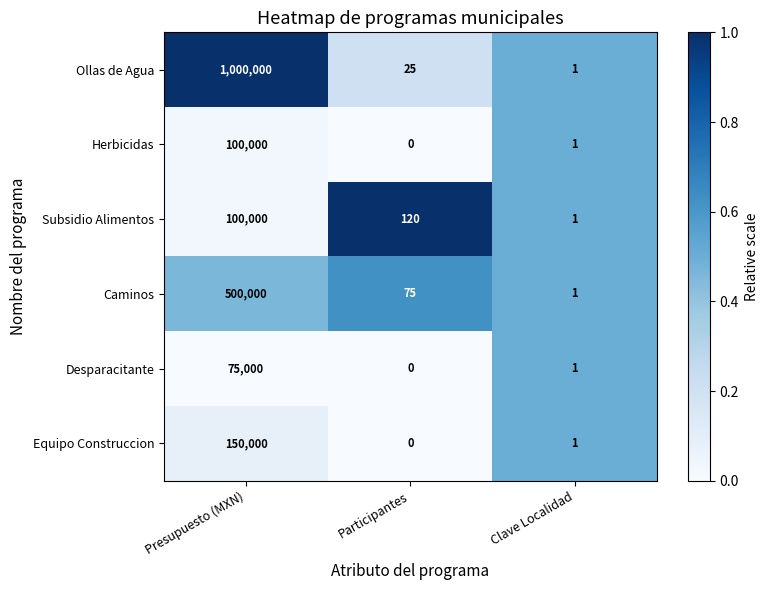

Reading left to right, list all the values displayed in this chart.

Ollas de Agua: Presupuesto (MXN)=1000000	Participantes=25	Clave Localidad=1
Herbicidas: Presupuesto (MXN)=100000	Participantes=0	Clave Localidad=1
Subsidio Alimentos: Presupuesto (MXN)=100000	Participantes=120	Clave Localidad=1
Caminos: Presupuesto (MXN)=500000	Participantes=75	Clave Localidad=1
Desparacitante: Presupuesto (MXN)=75000	Participantes=0	Clave Localidad=1
Equipo Construccion: Presupuesto (MXN)=150000	Participantes=0	Clave Localidad=1